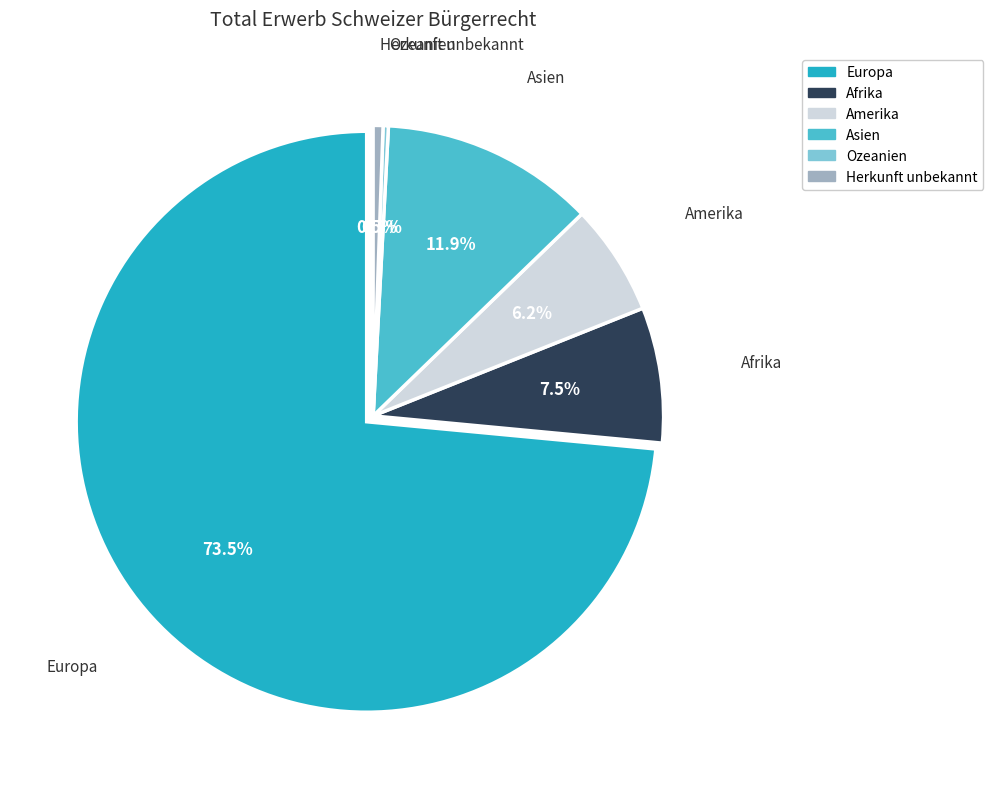

To the nearest percent, what portion does Amerika represent?

6%